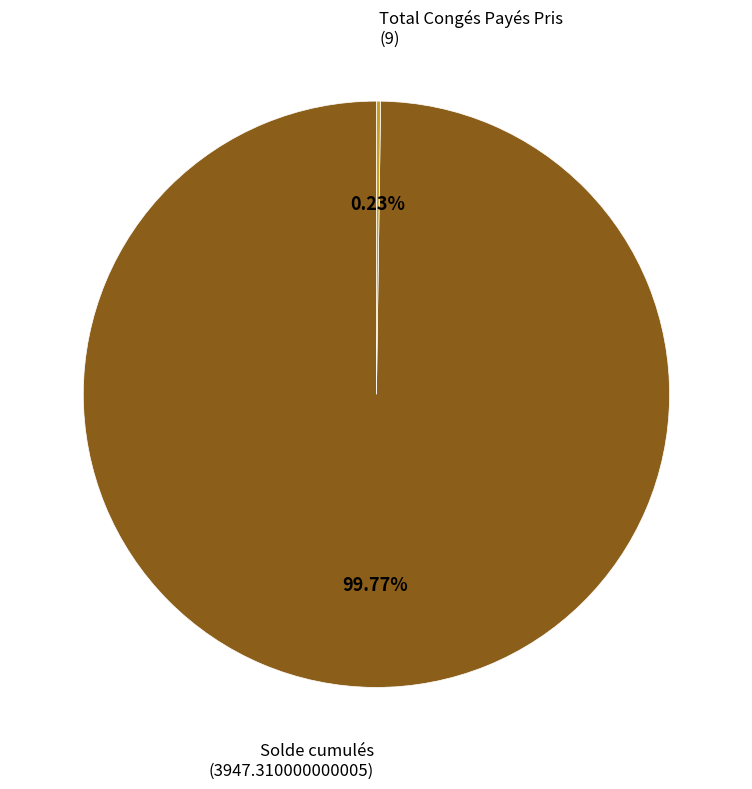

Is there any slice that represents more than half of the pie?

Yes